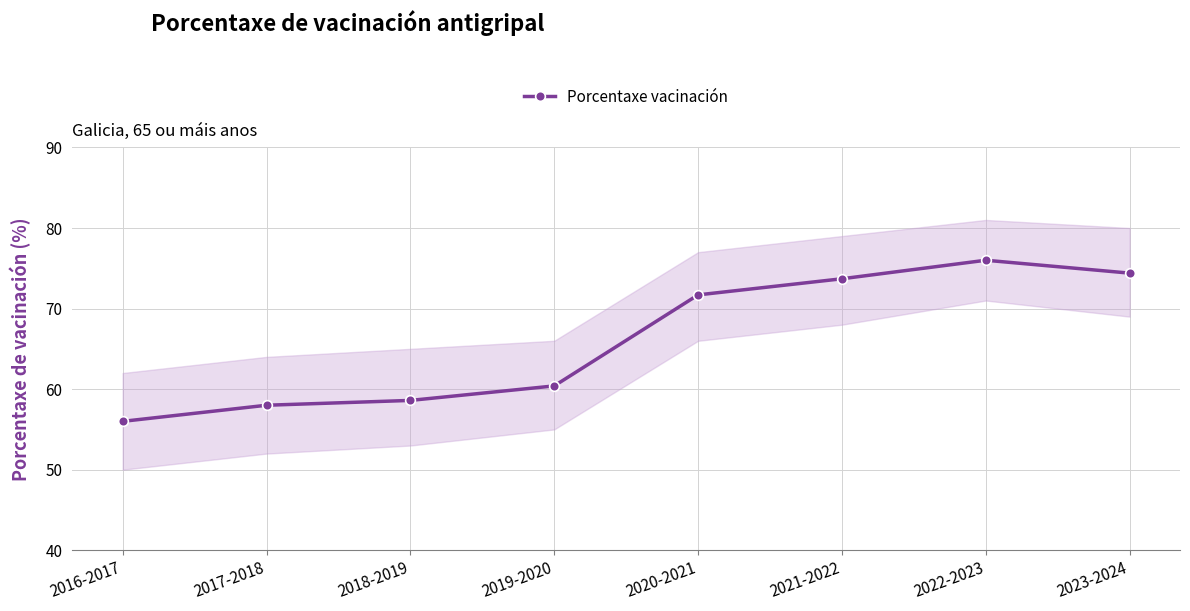

Which label corresponds to the smallest value in the chart?

2016-2017